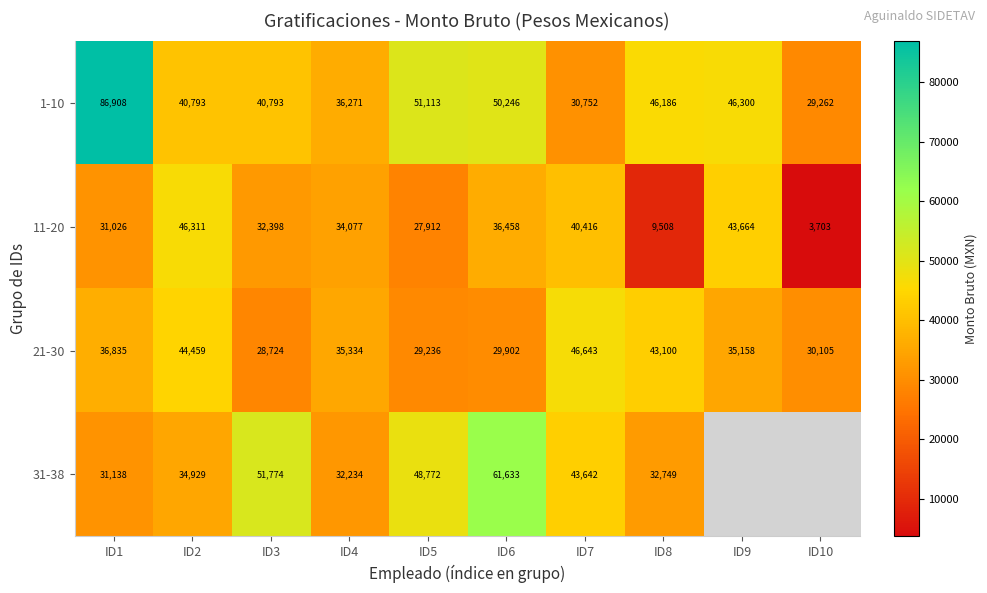

Is it true that 21-30 equals 9457.5 at ID3?

False